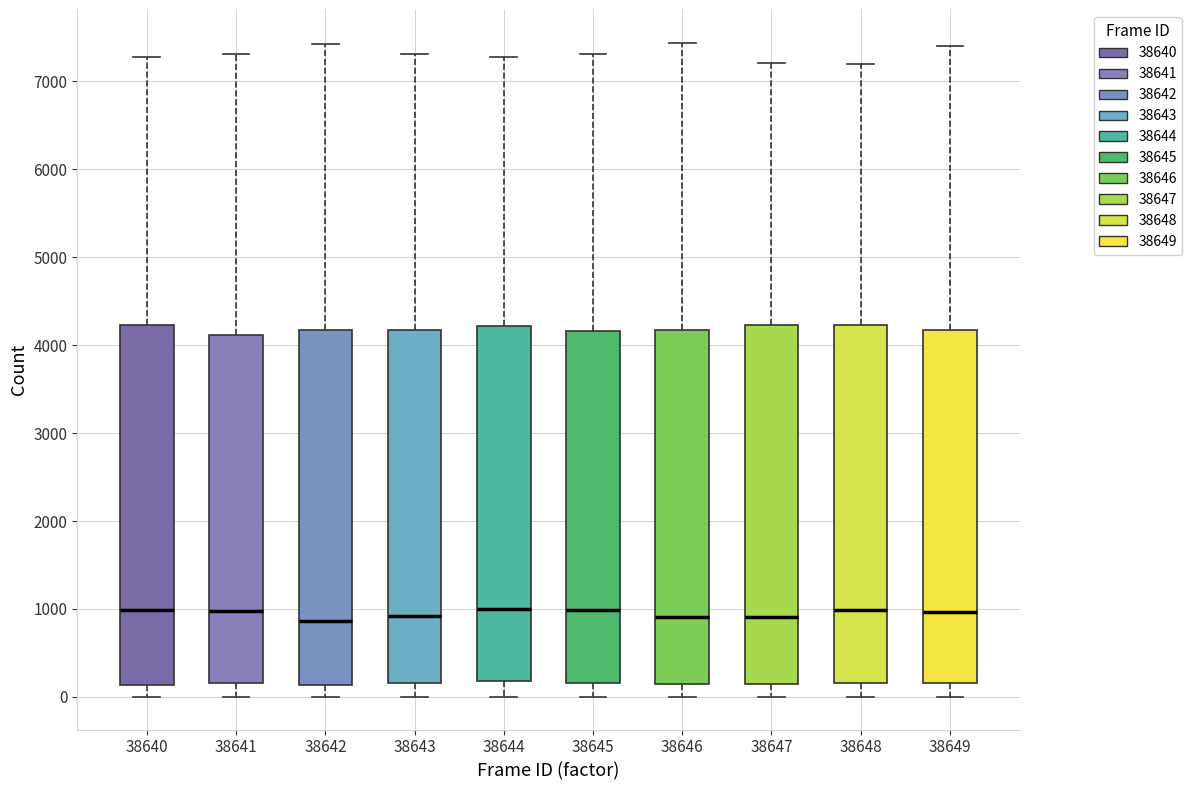

Reading left to right, transcribe this box plot: for each box, give where its median line is, the range the box spans, and where its two whiskers end, as read against the y-axis. The values are not printed on the chart, so give them approximately, as read against the axis.

38640: median 1000, box 100 to 4200, whiskers 0 to 7300
38641: median 1000, box 200 to 4100, whiskers 0 to 7300
38642: median 900, box 100 to 4200, whiskers 0 to 7400
38643: median 900, box 200 to 4200, whiskers 0 to 7300
38644: median 1000, box 200 to 4200, whiskers 0 to 7300
38645: median 1000, box 200 to 4200, whiskers 0 to 7300
38646: median 900, box 100 to 4200, whiskers 0 to 7400
38647: median 900, box 100 to 4200, whiskers 0 to 7200
38648: median 1000, box 200 to 4200, whiskers 0 to 7200
38649: median 1000, box 200 to 4200, whiskers 0 to 7400